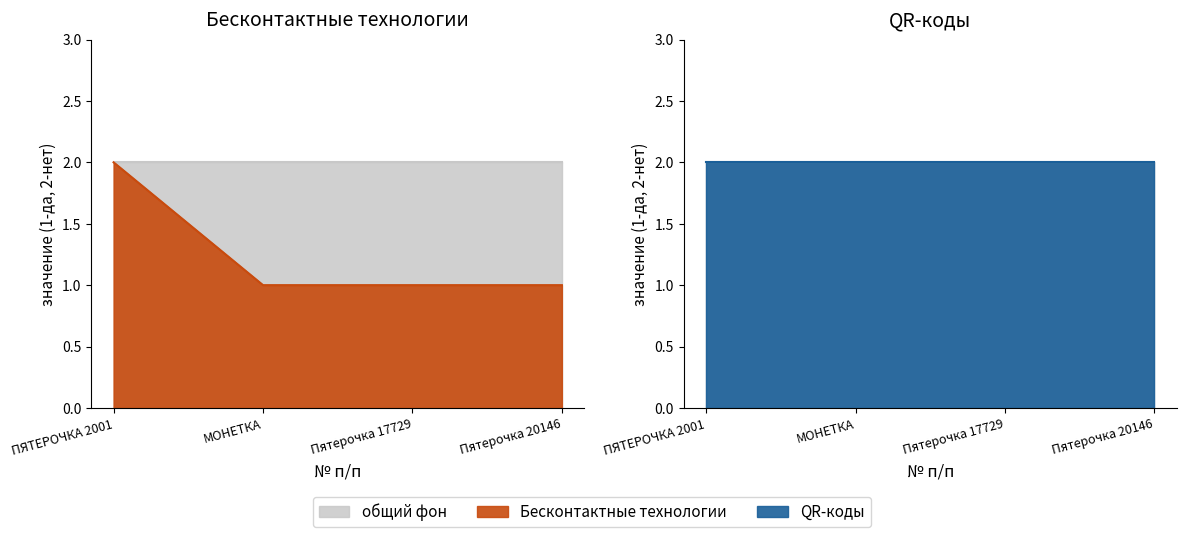

Rank the categories by value from lowest to highest.

МОНЕТКА, Пятерочка 17729, Пятерочка 20146, ПЯТЕРОЧКА 2001